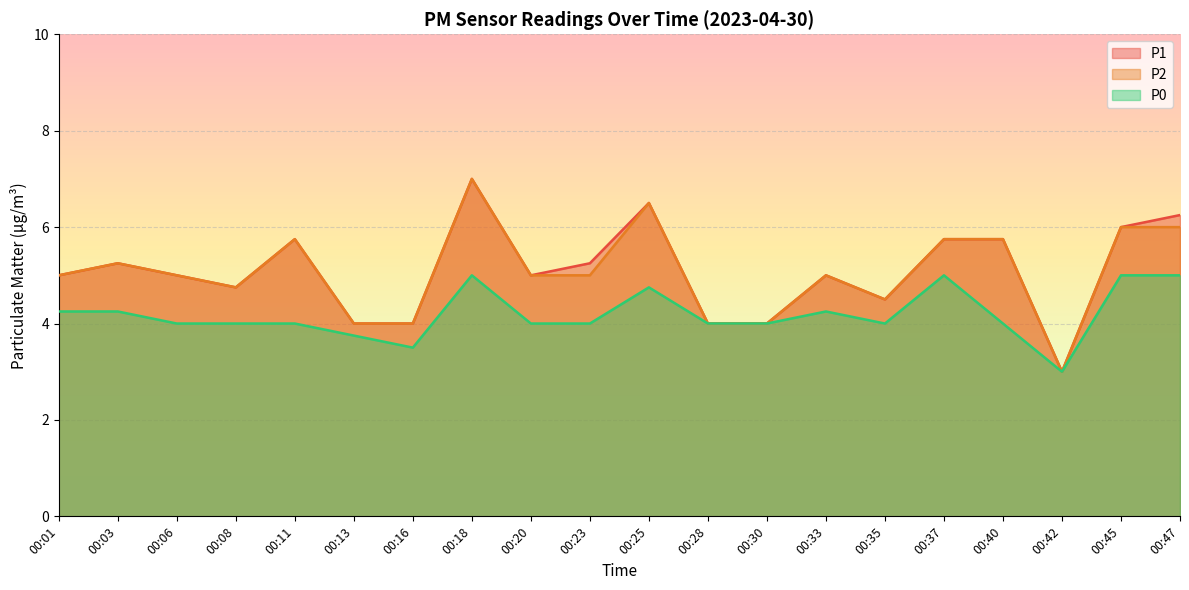

Which series changed the most between 00:16 and 00:18?

P1